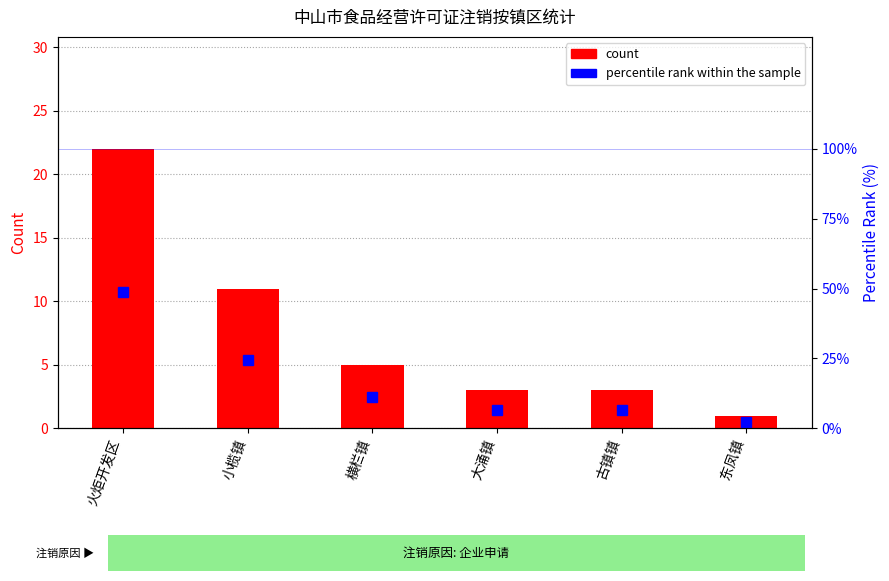

List the labels in order of percentile rank within the sample value, largest first.

火炬开发区, 小榄镇, 横栏镇, 大涌镇, 古镇镇, 东凤镇